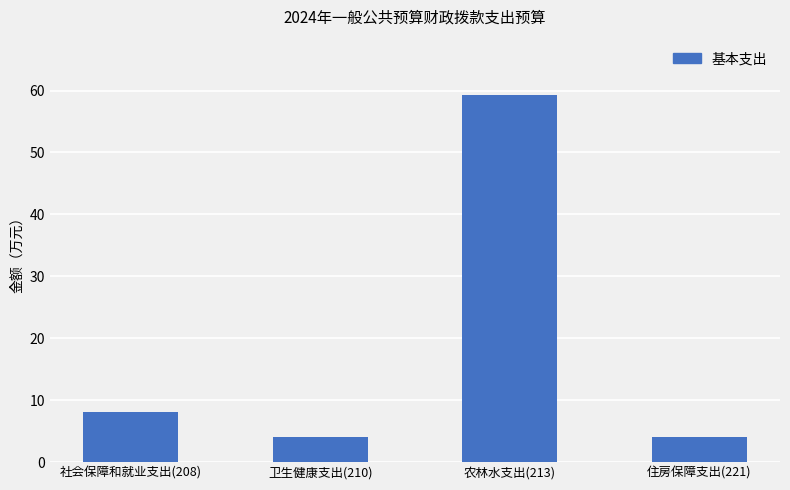

The value at 住房保障支出(221) is 4.1. True or false?

True